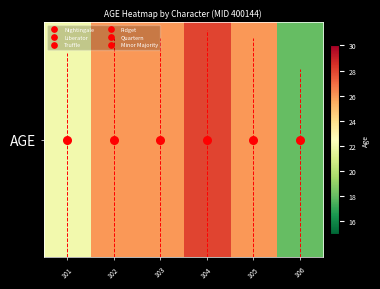

List the labels in order of value, largest first.

104, 102, 103, 105, 101, 106